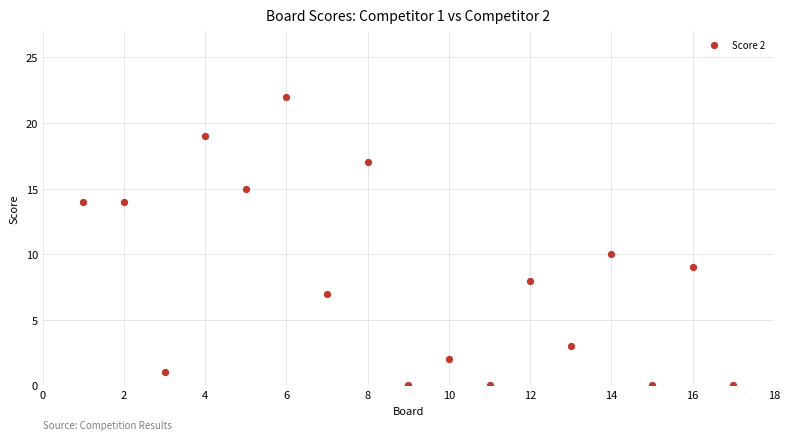

What Y value in the scatter plot is closest to 11?

10